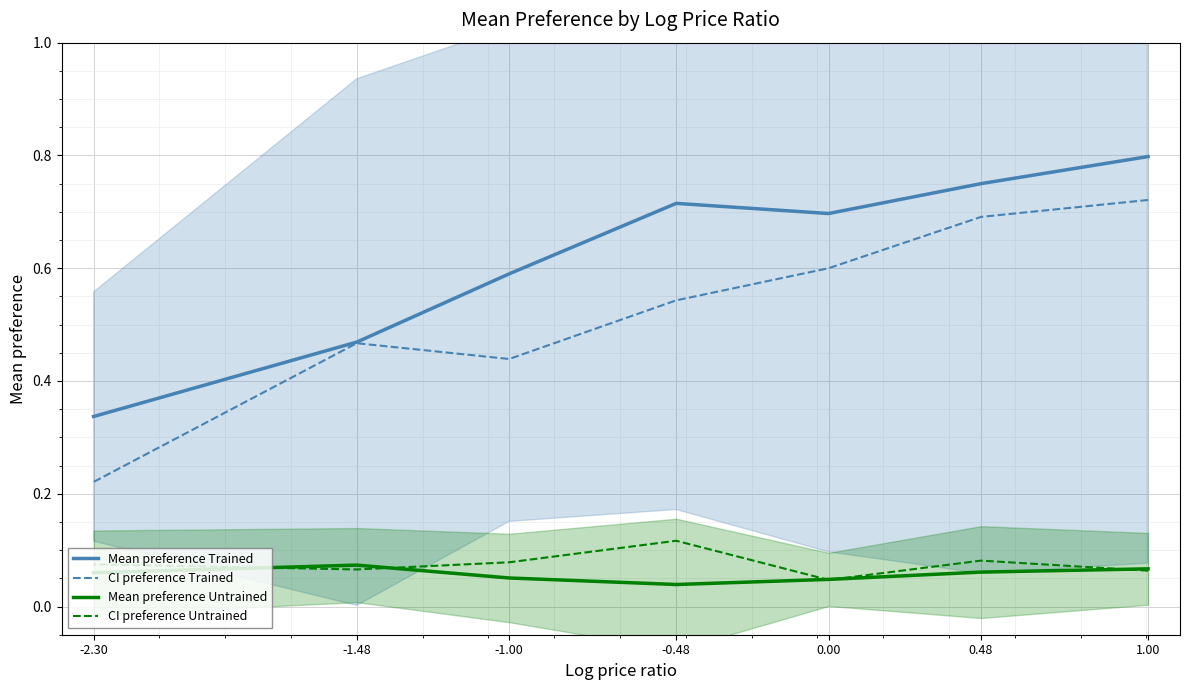

What position from the right is -2.30?

1